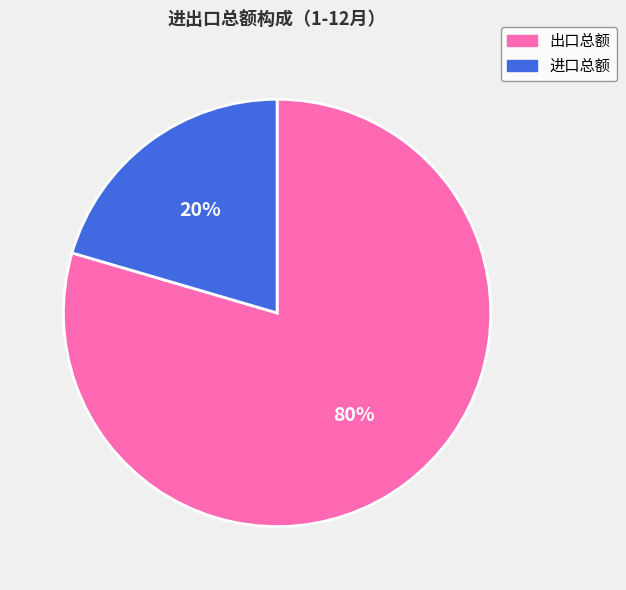

Do 出口总额 and 进口总额 together represent more than half of the pie?

Yes